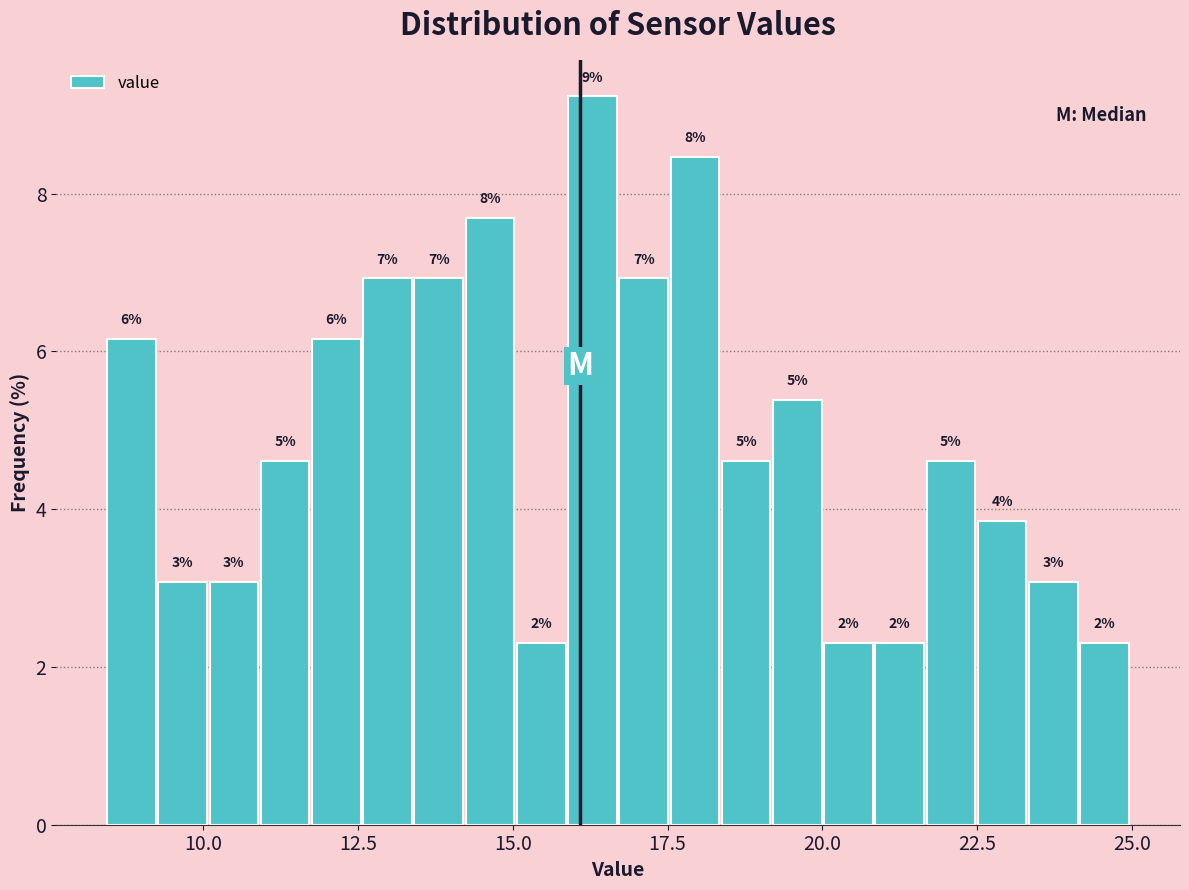

Around what value on the x-axis is the tallest bar? Give the approximate position of its centre, as read against the axis.

16.5